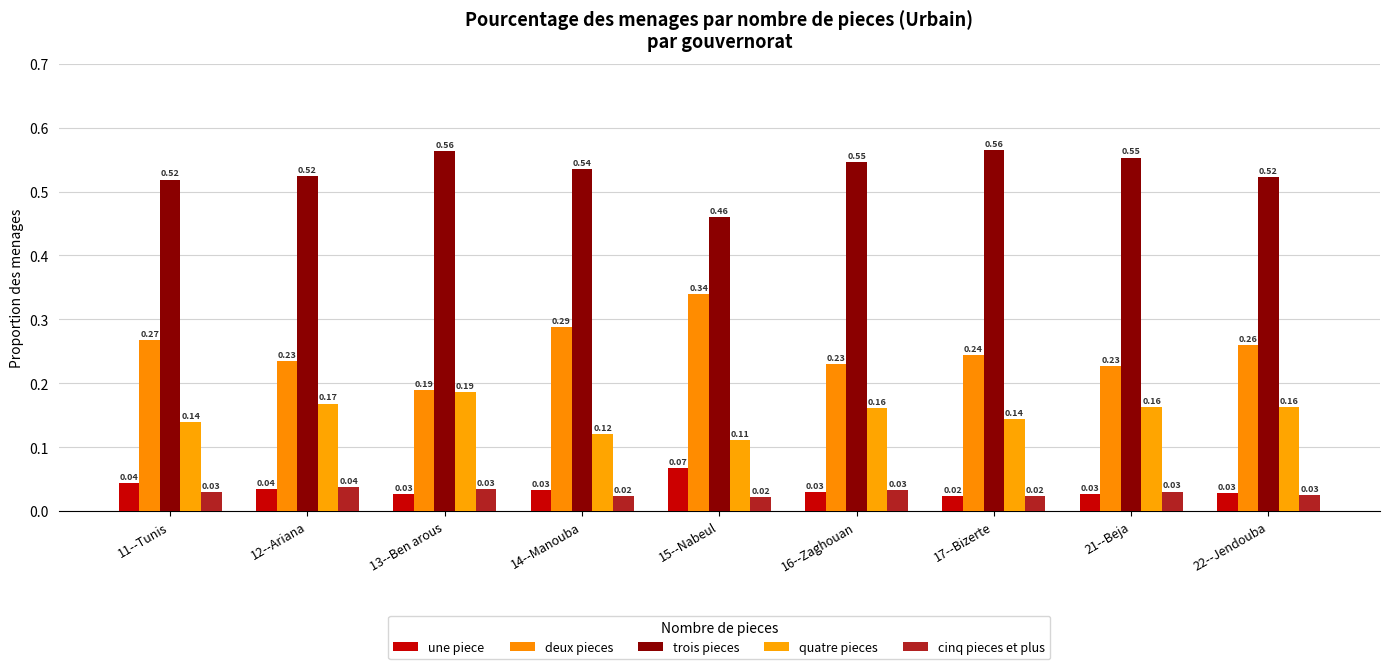

Does the chart contain any negative values?

No